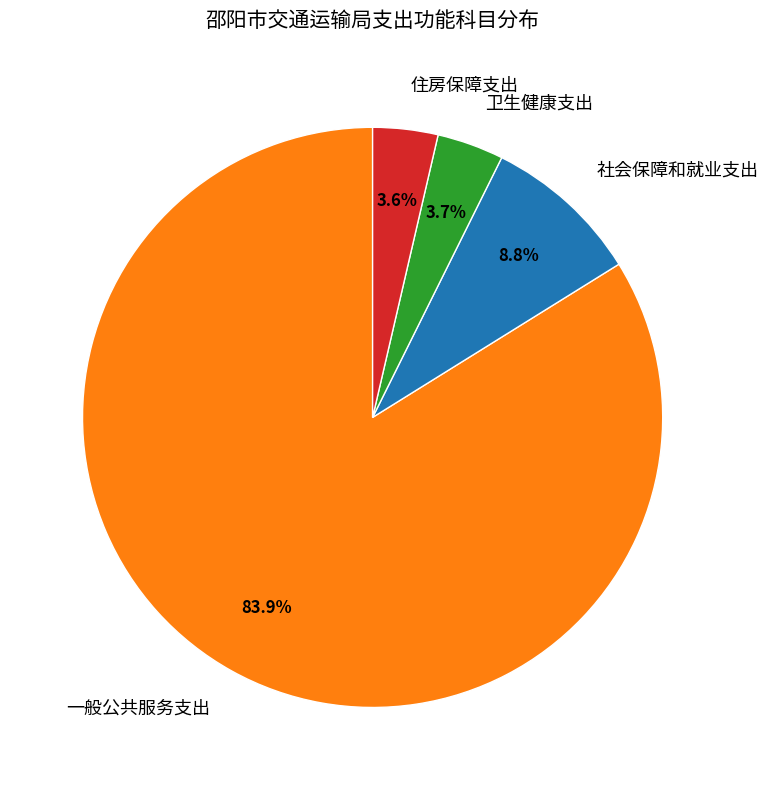

What percentage is NOT represented by 社会保障和就业支出?

91.2%